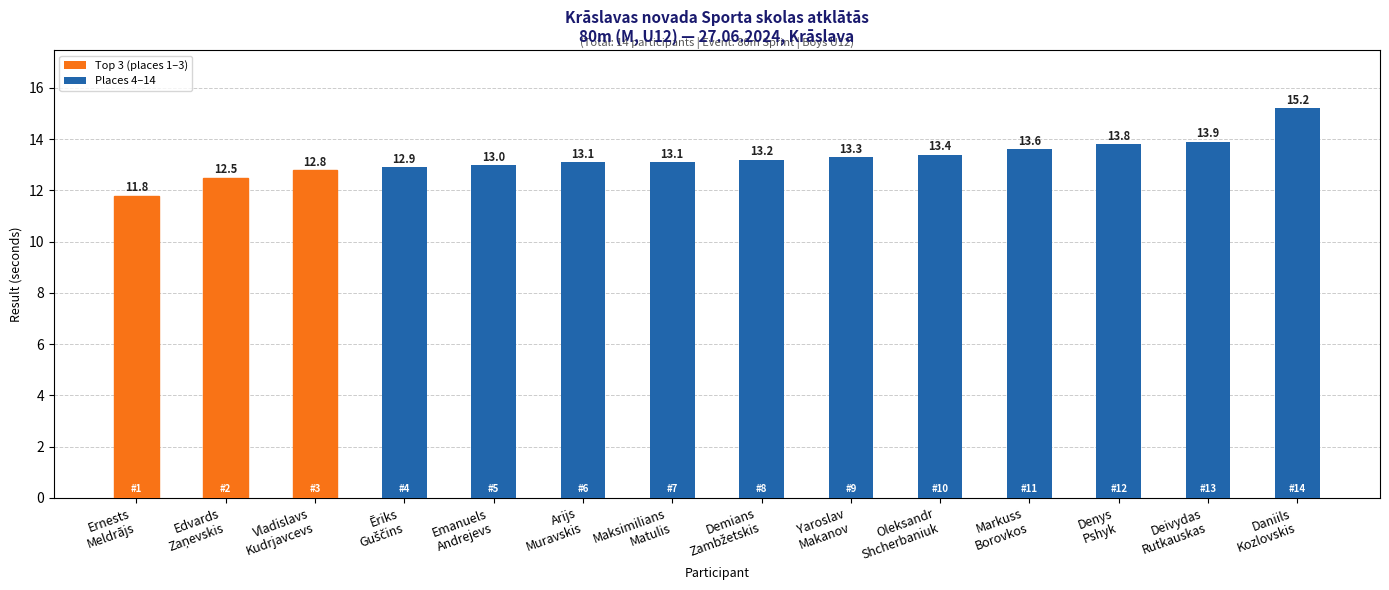

What is the sum of all values?

185.6